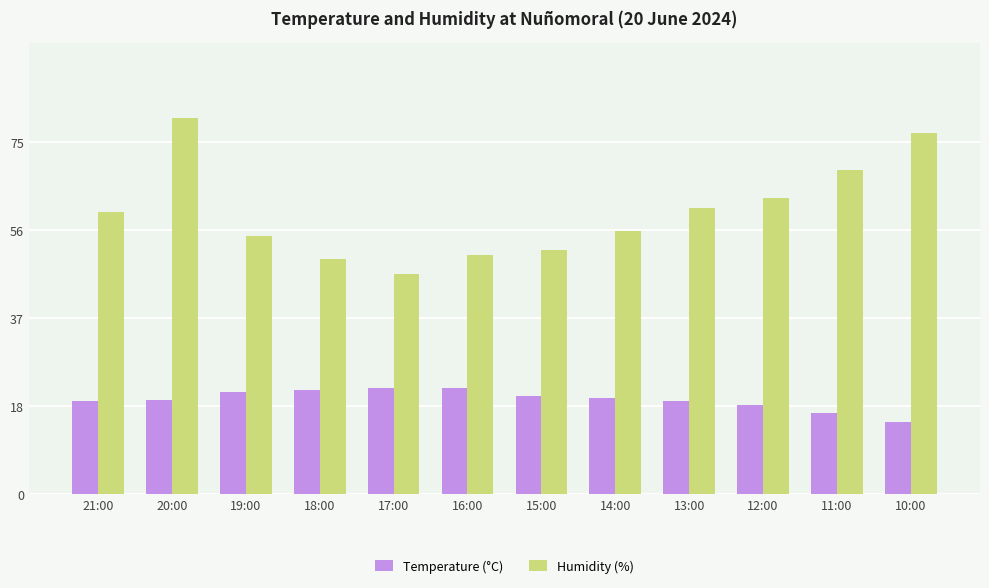

Which series has the largest total across all categories?

Humidity (%)